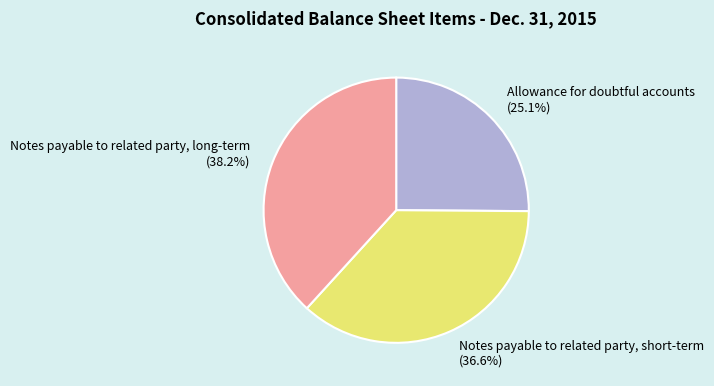

What percentage is the Notes payable to related party, long-term slice, to the nearest percent?

38%